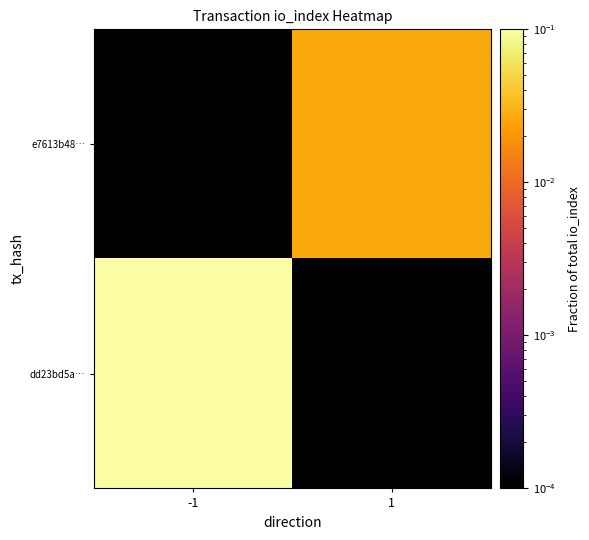

Which has a higher value, 1 or -1?

-1